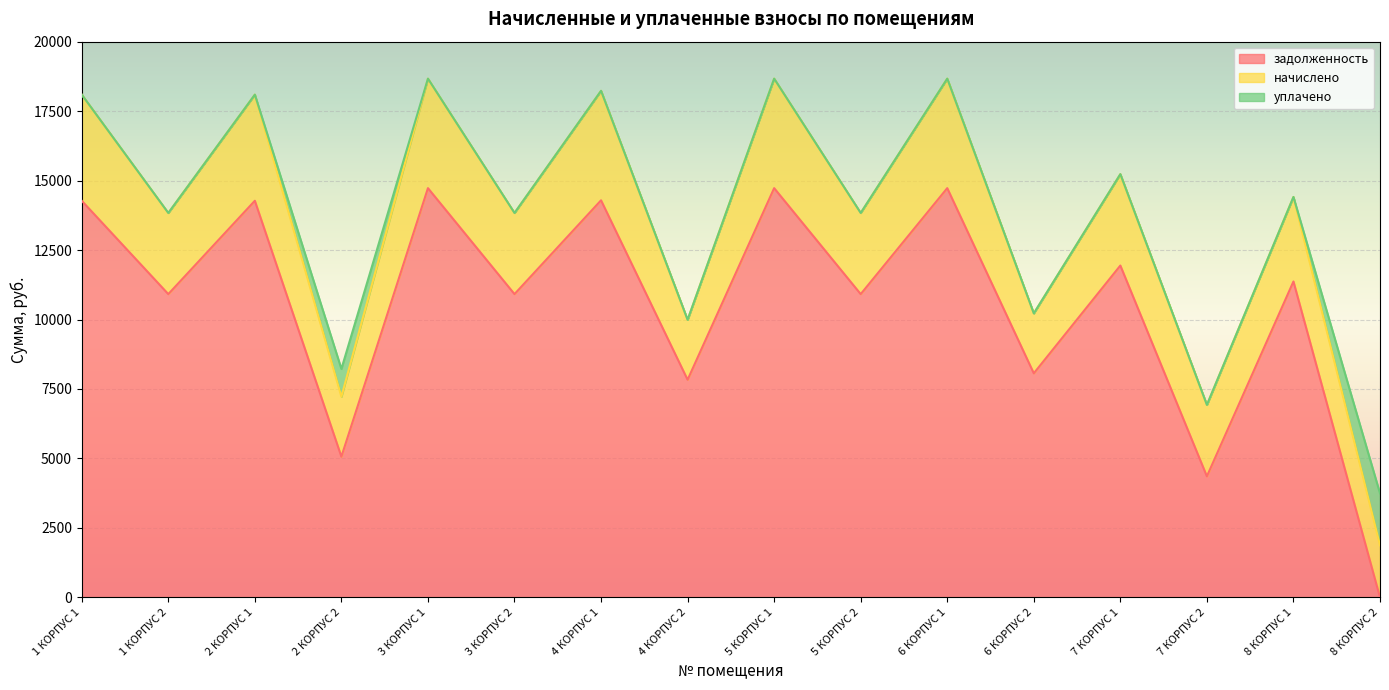

Count the number of categories in the chart.

16